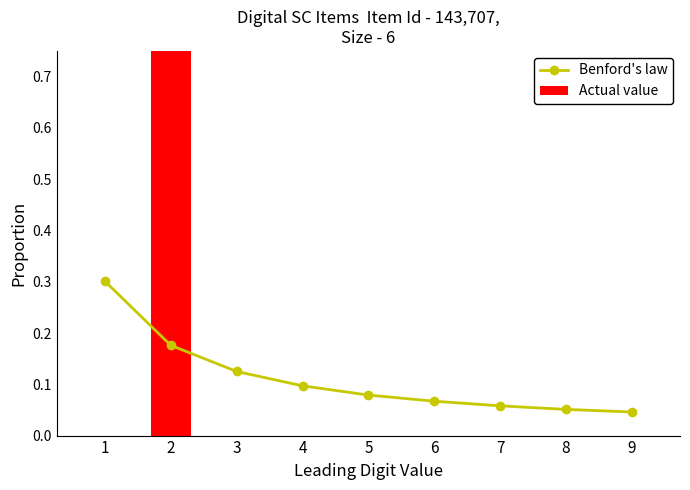

Rank the series by their maximum value, from highest to lowest.

Actual value, Benford's law